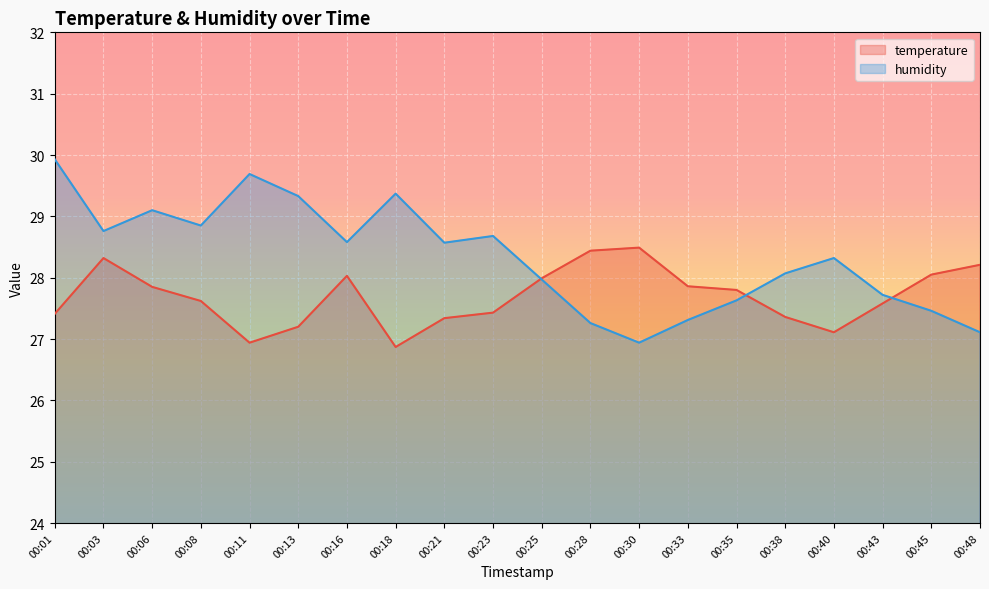

What is the lowest value of the humidity series?

26.9